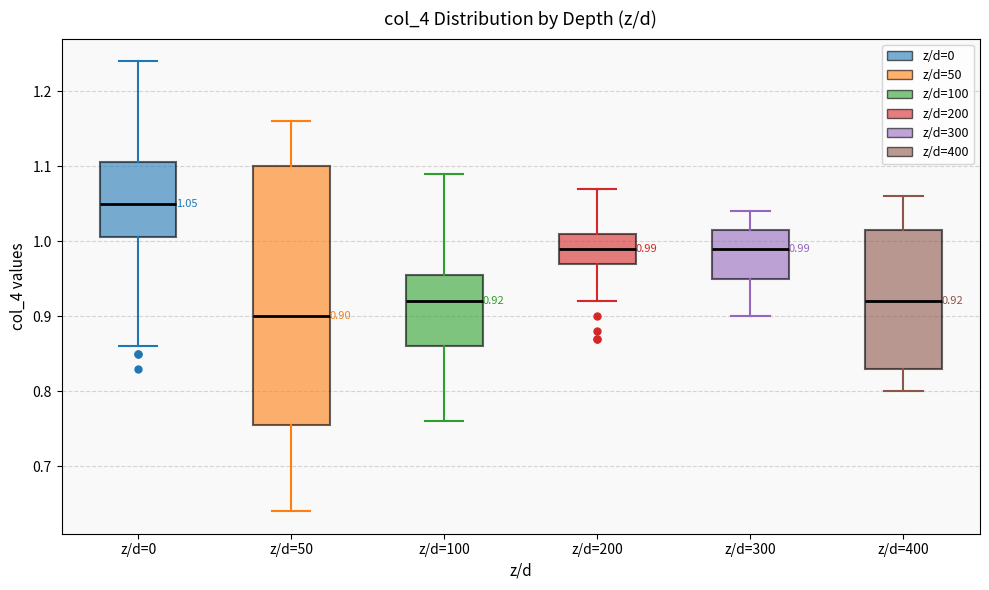

Which box has the highest median line?

z/d=0